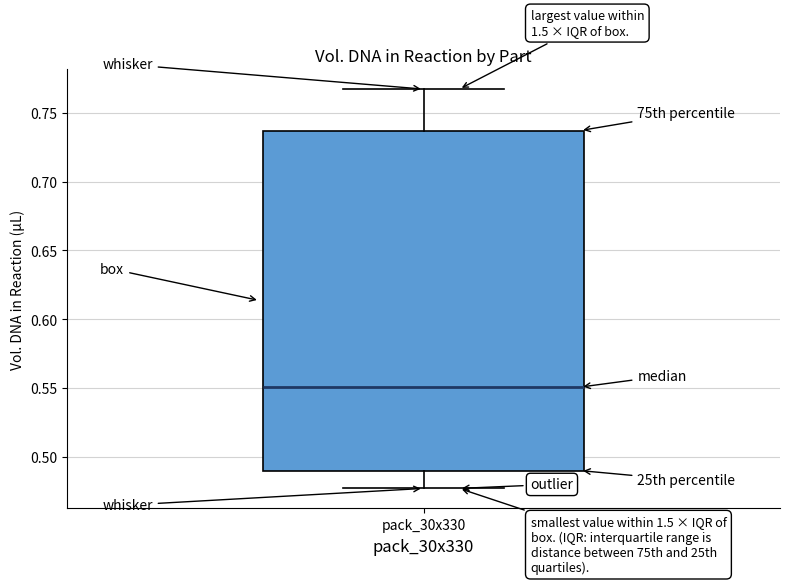

Transcribe this box plot: give where the median line is, the range the box spans, and where the two whiskers end, as read against the y-axis. The values are not printed on the chart, so give them approximately, as read against the axis.

median 0.550, box 0.490 to 0.735, whiskers 0.475 to 0.765